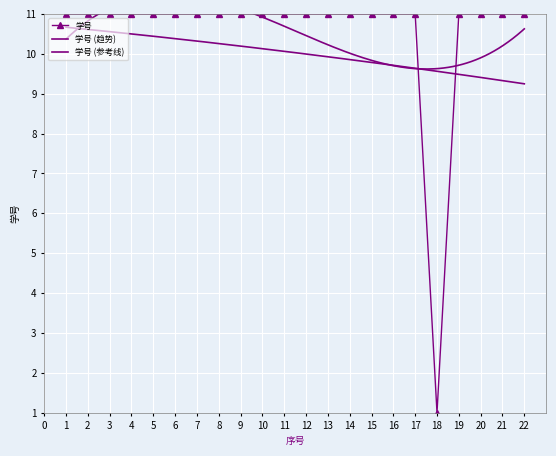

What is the sum of the values at 10 and 12?

22.0